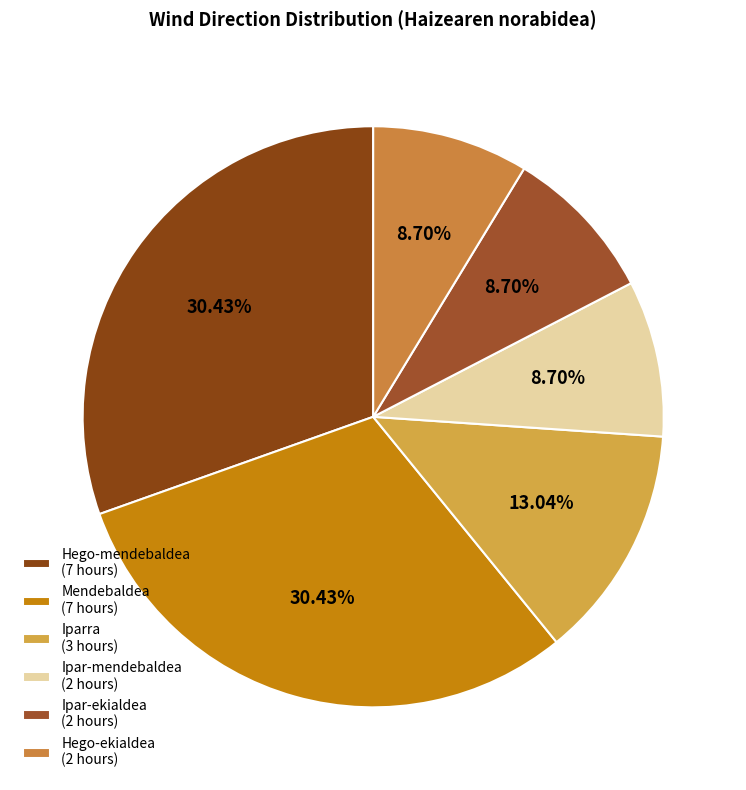

How many segments does this pie chart have?

6